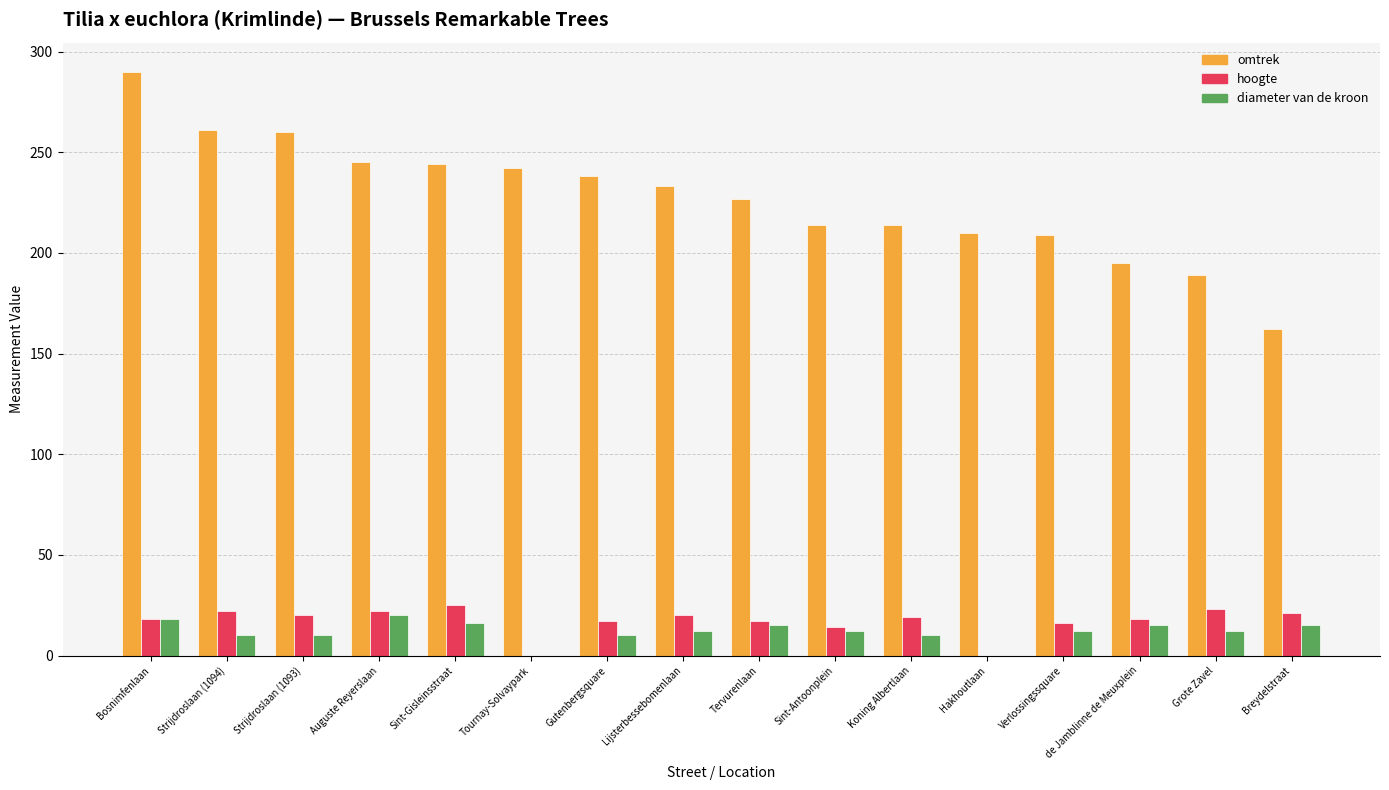

What is the maximum value shown in the chart?

290